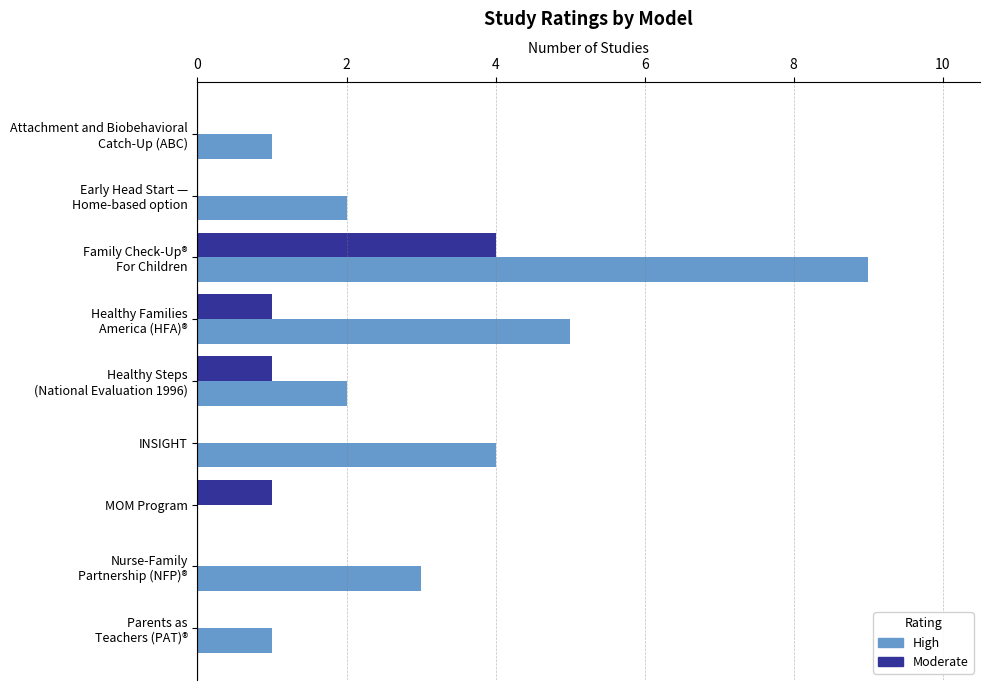

Is it true that High equals 2 at INSIGHT?

False